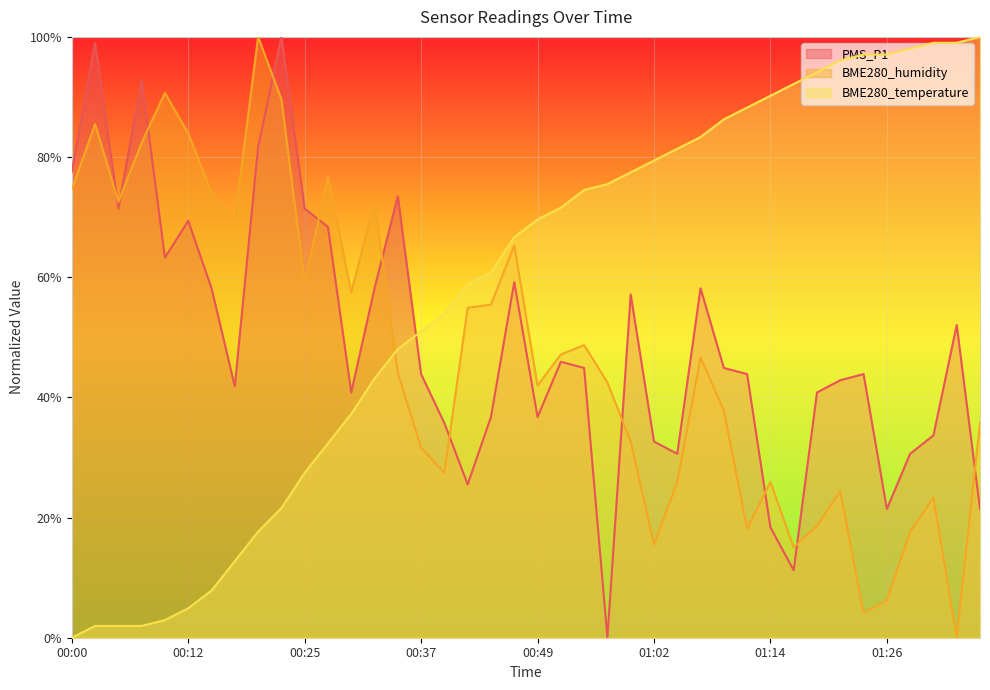

Is it true that BME280_temperature equals 43.1 at 00:32?

True